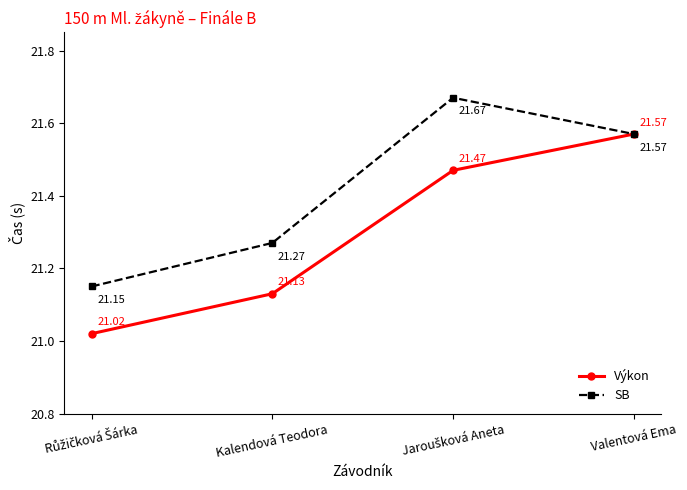

What is the total value across all series at Kalendová Teodora?

42.4